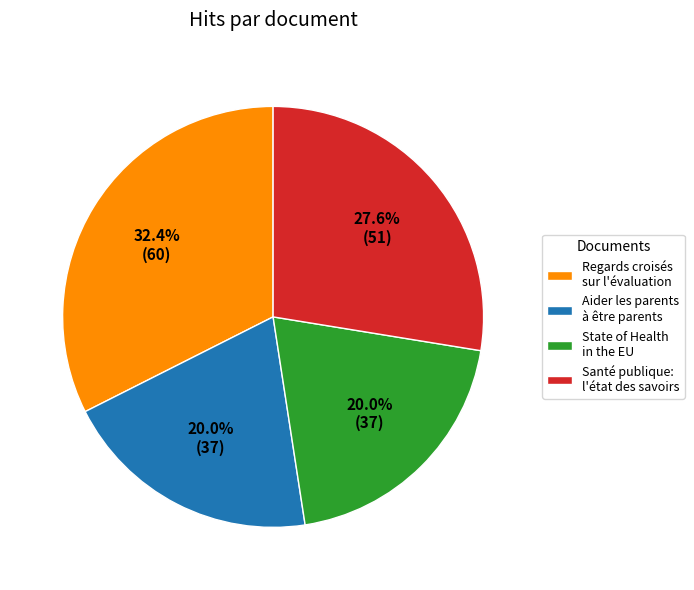

What is the ratio of the value at Santé publique: l'état des savoirs to the value at State of Health in the EU?

1.4